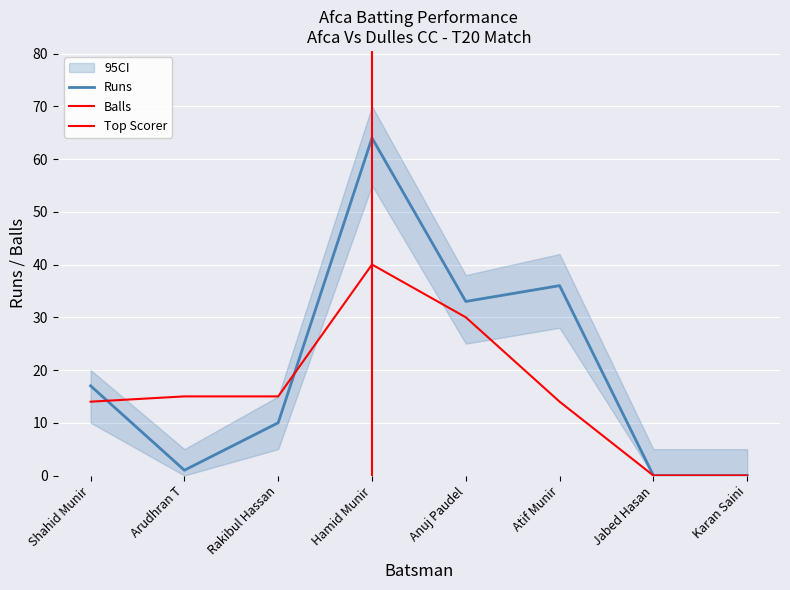

True or false: Runs_lower and Runs_upper intersect in this chart.

False